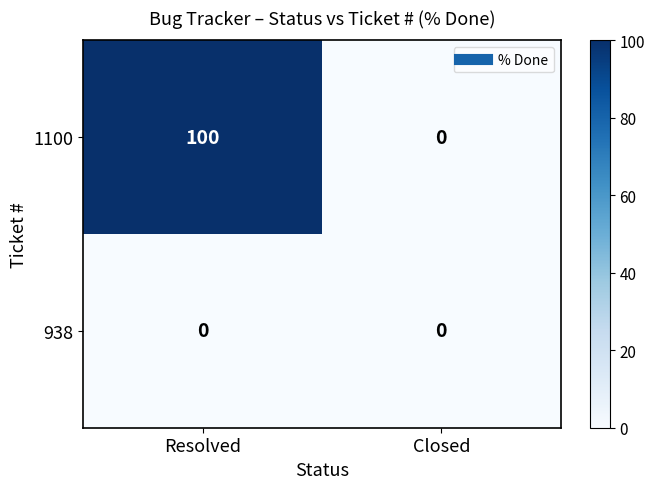

Which series has the widest spread of values?

1100